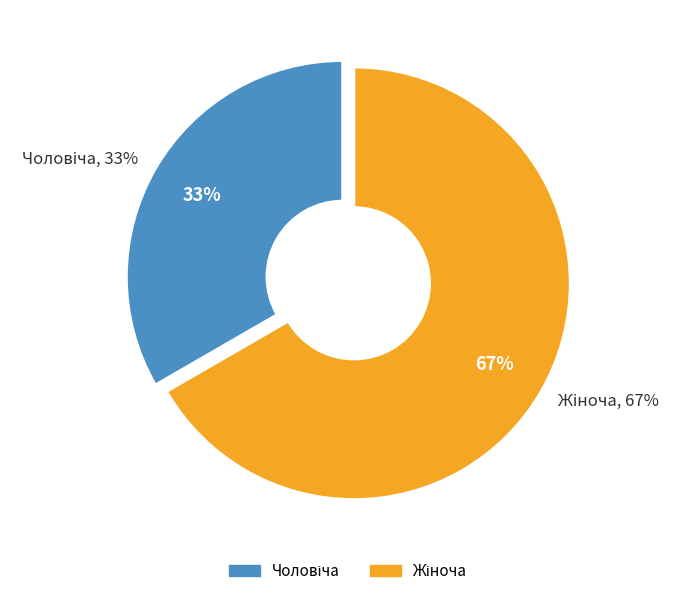

How many segments does this pie chart have?

2